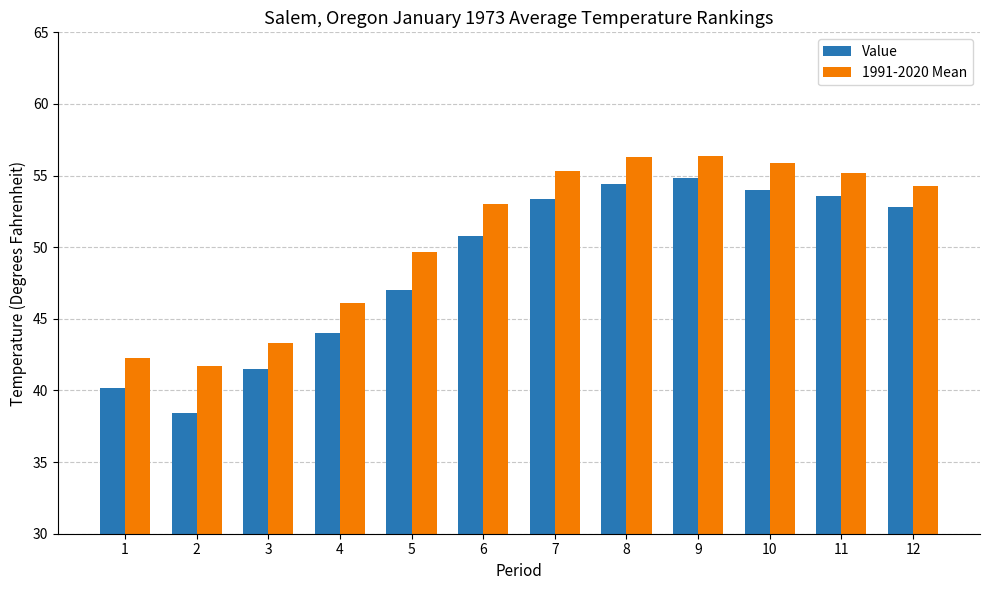

Which category has the lowest value across all series?

2